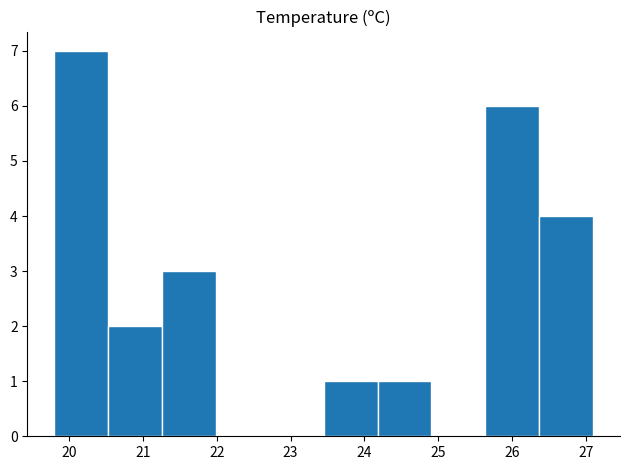

Which range on the x-axis has the tallest bar?

19.80 to 20.53